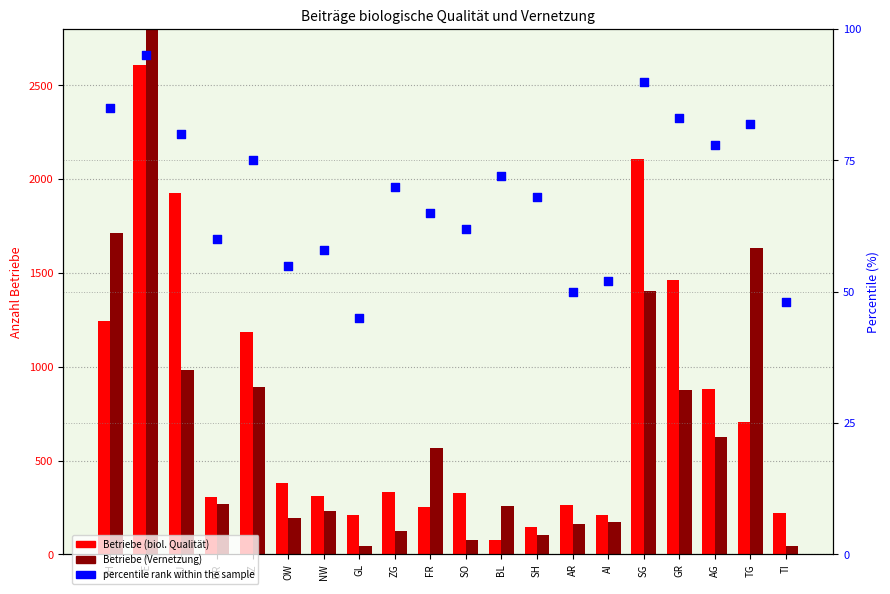

Is the value of percentile rank within the sample at SZ greater than the value of Betriebe (biol. Qualität) at SH?

No